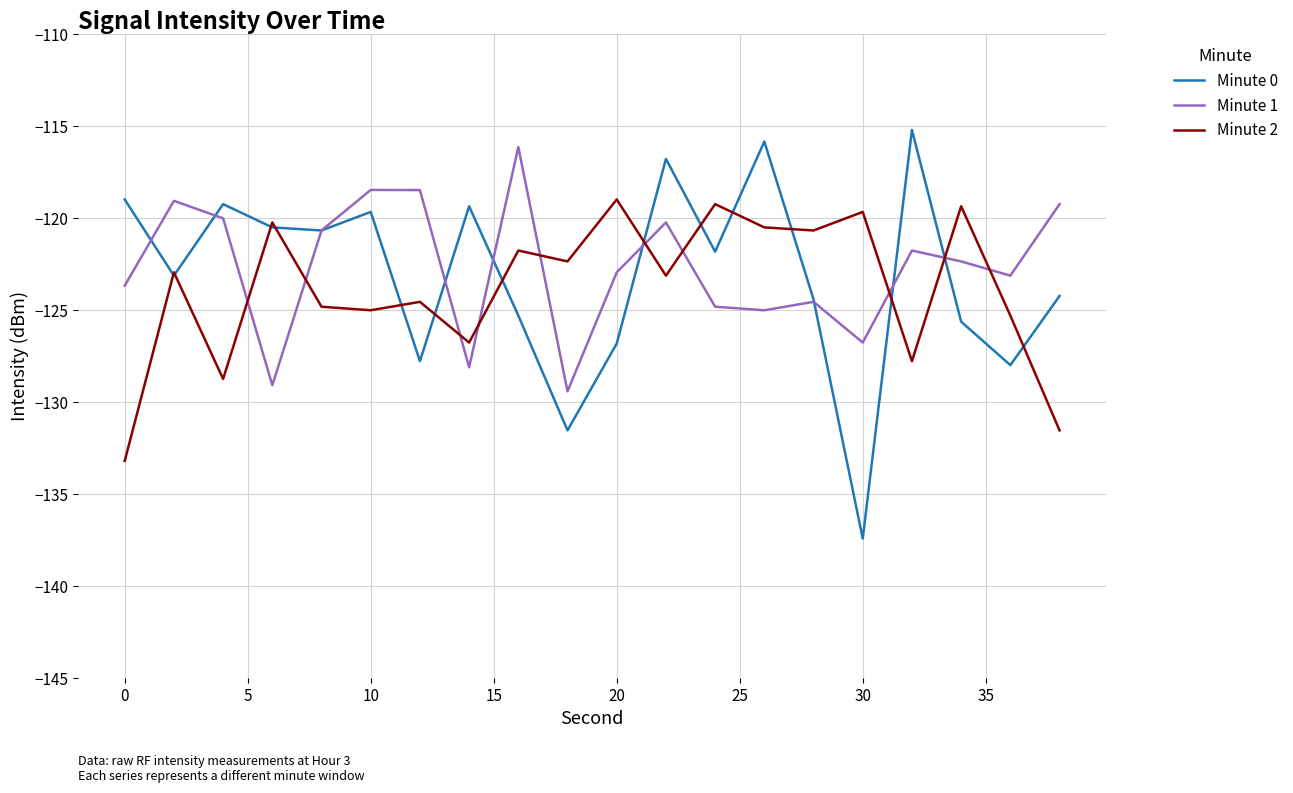

What is the highest value of the Minute 1 series?

-116.1